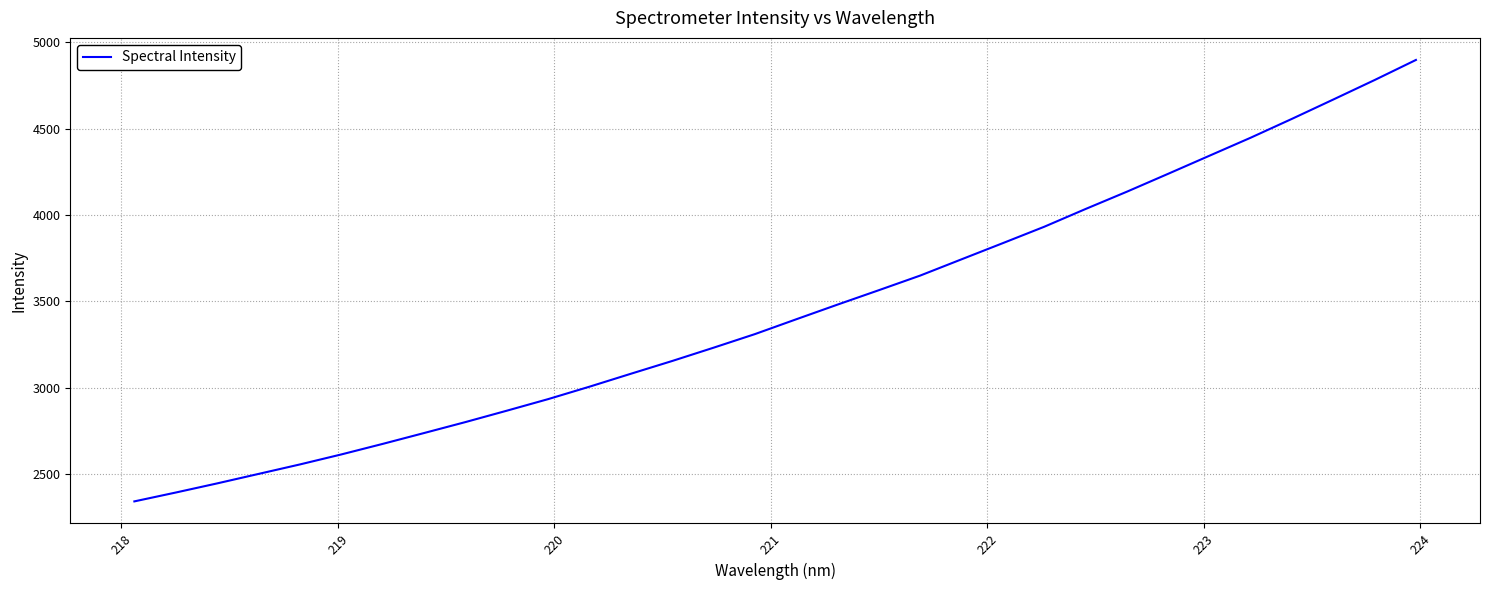

What is the difference between the maximum and minimum values?

2558.6